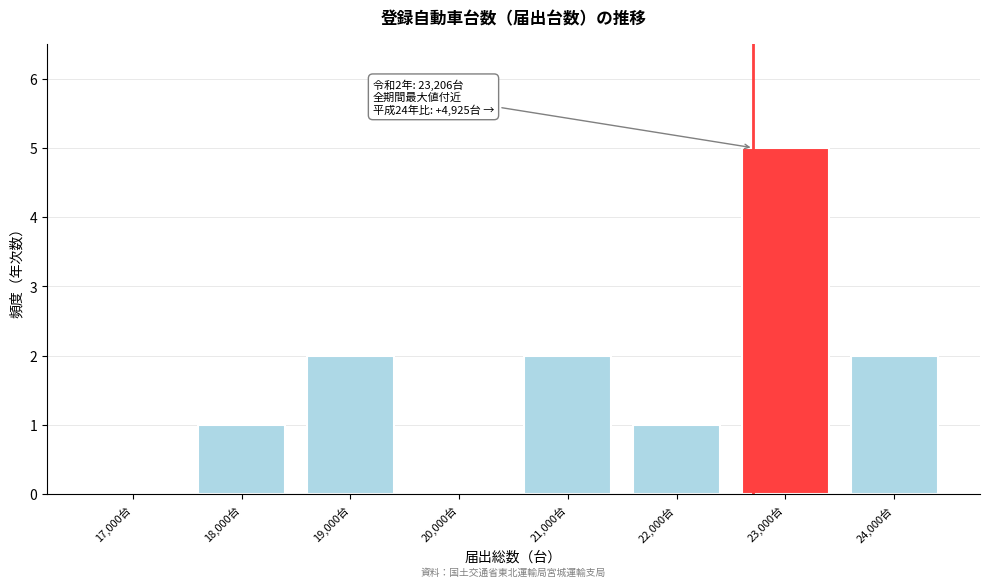

Reading left to right, transcribe all the data shown in this chart.

17,000台=0	18,000台=1	19,000台=2	20,000台=0	21,000台=2	22,000台=1	23,000台=5	24,000台=2